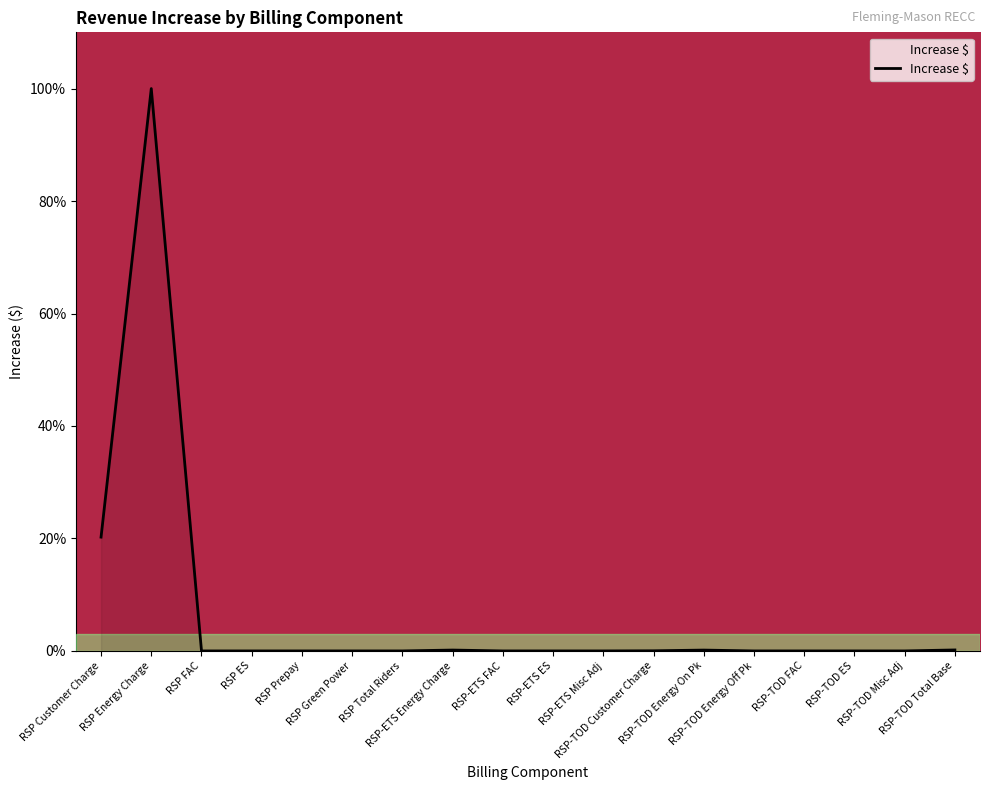

What is the difference between the maximum and minimum values?

100.0